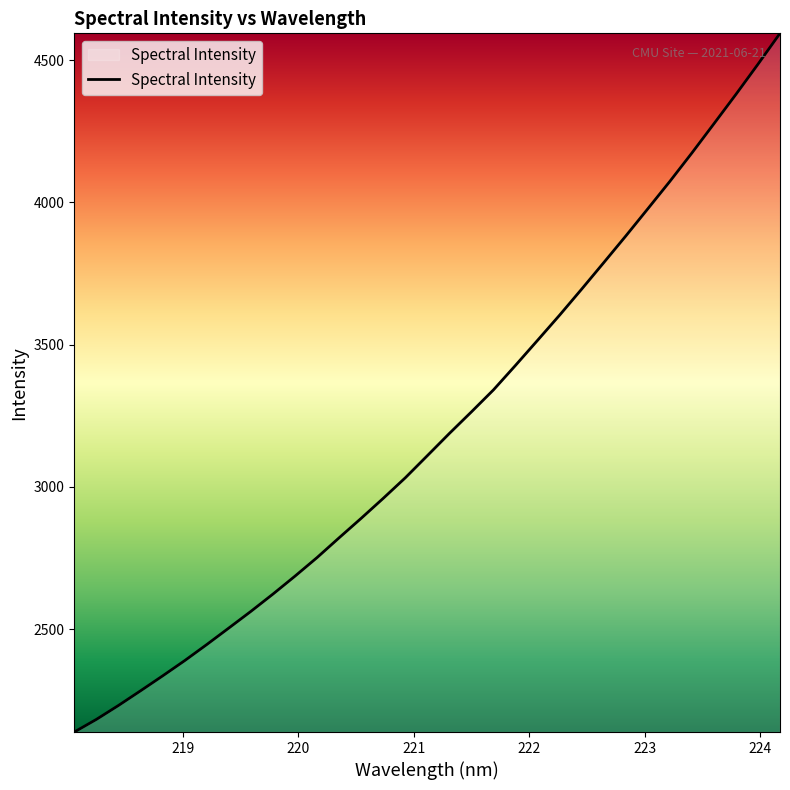

True or false: the data has more than 1 interior local peaks.

False